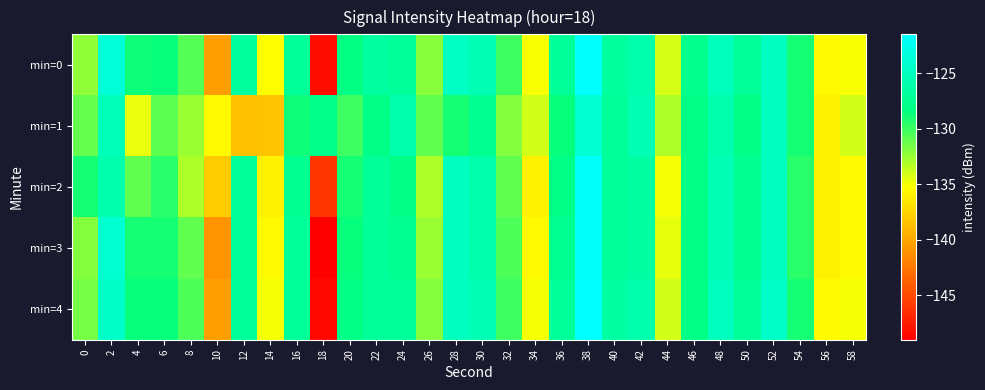

What is the total value across all series at 54?

-646.0